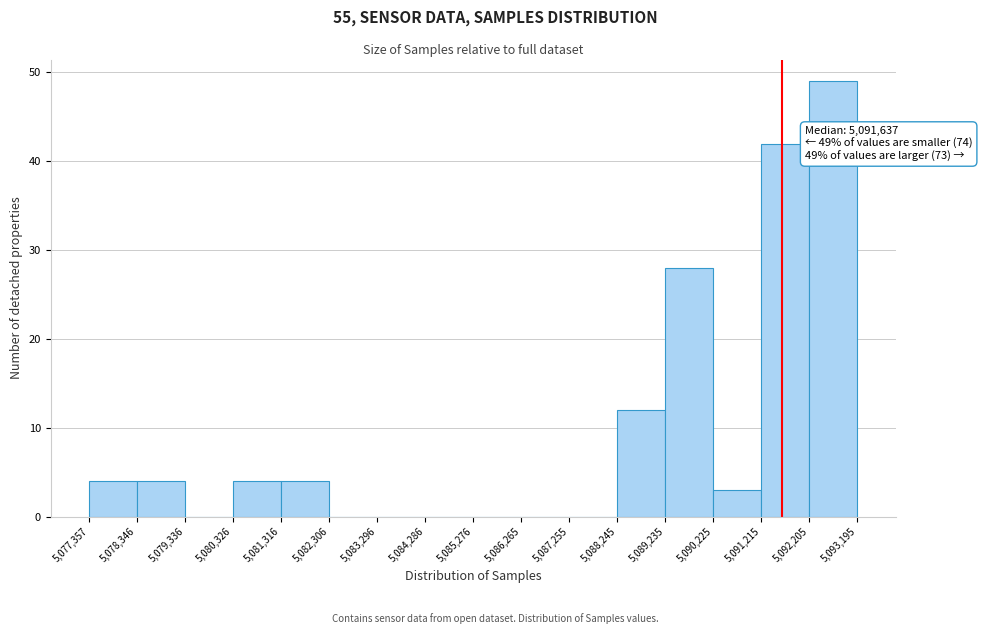

Over which range of the x-axis is the bar tallest?

5,092,205 to 5,093,195